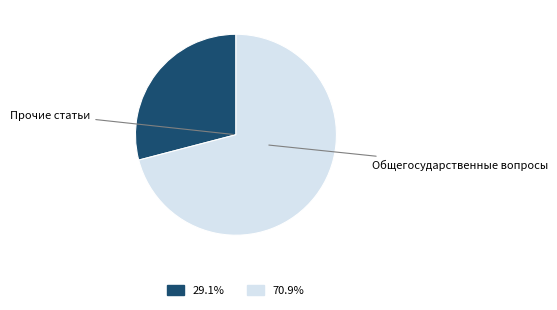

Count the number of slices in the pie.

2